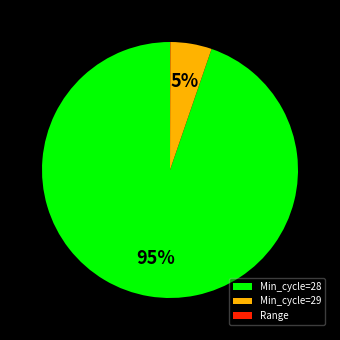

Is the sum of Min_cycle=29 and Min_cycle=28 greater than half?

Yes